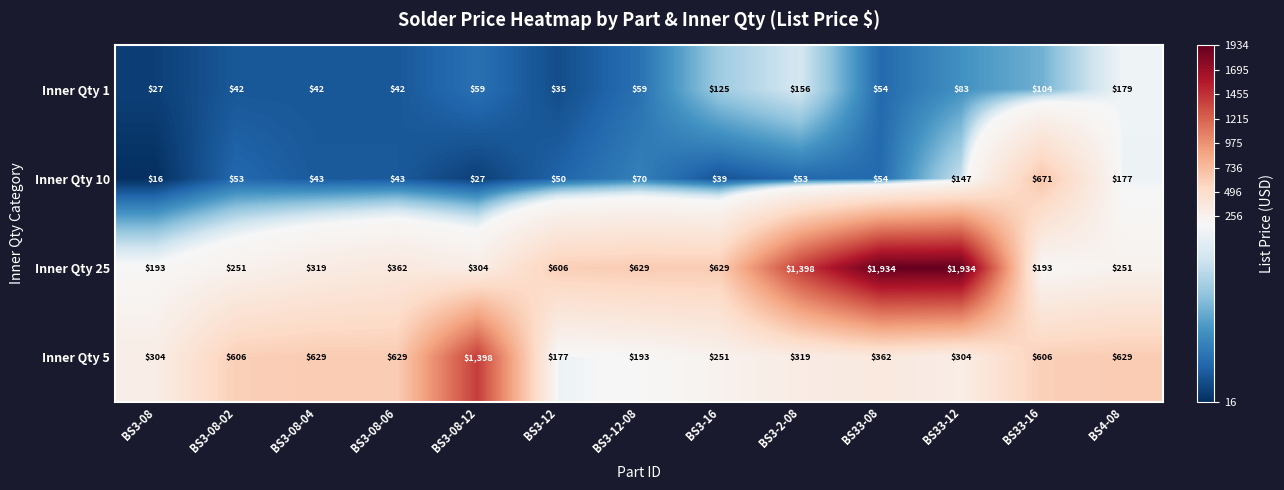

At which category is the sum across all series the highest?

BS33-12